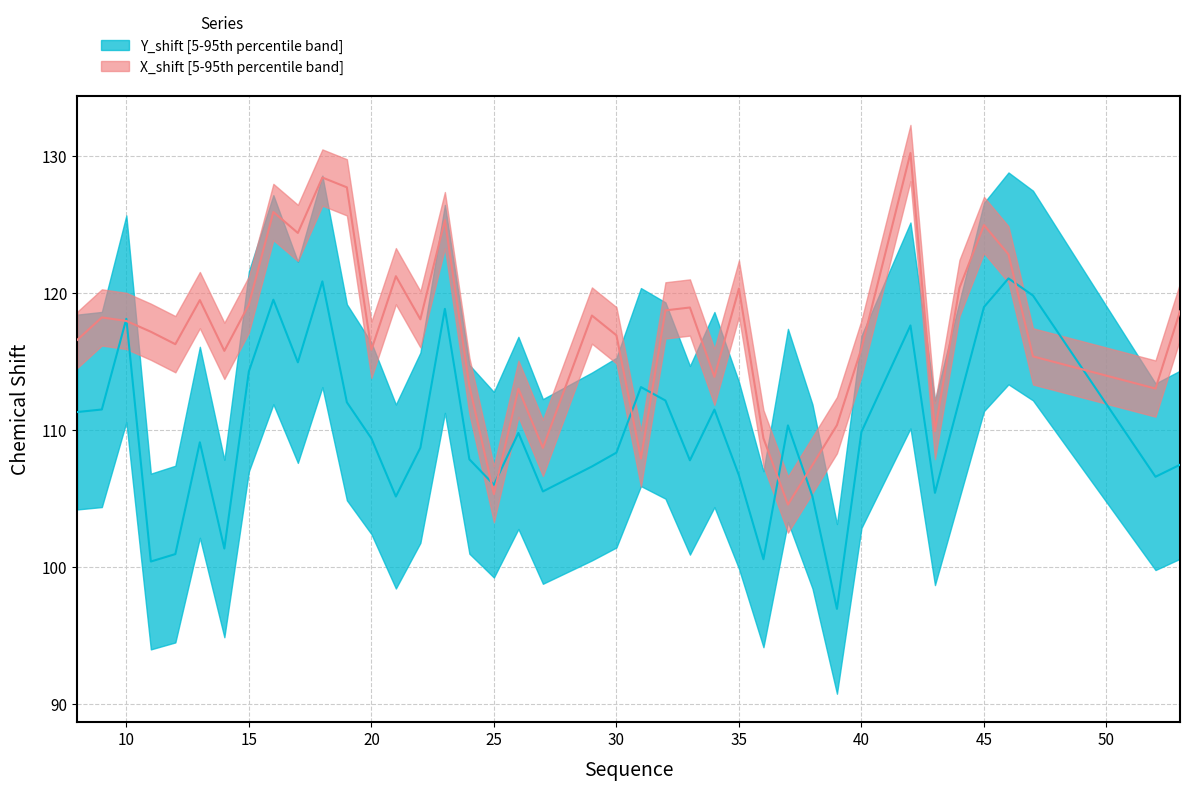

Which category has the highest value in the Y_shift series?

46